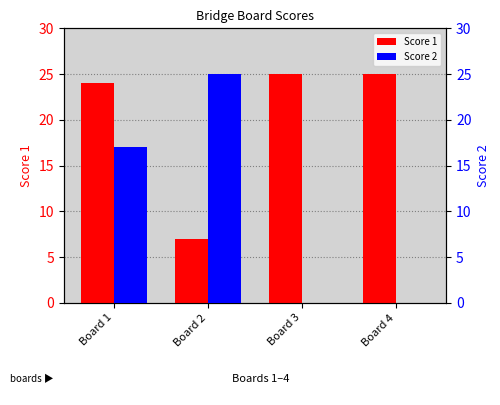

Which series has the largest range (max minus min)?

Score 2